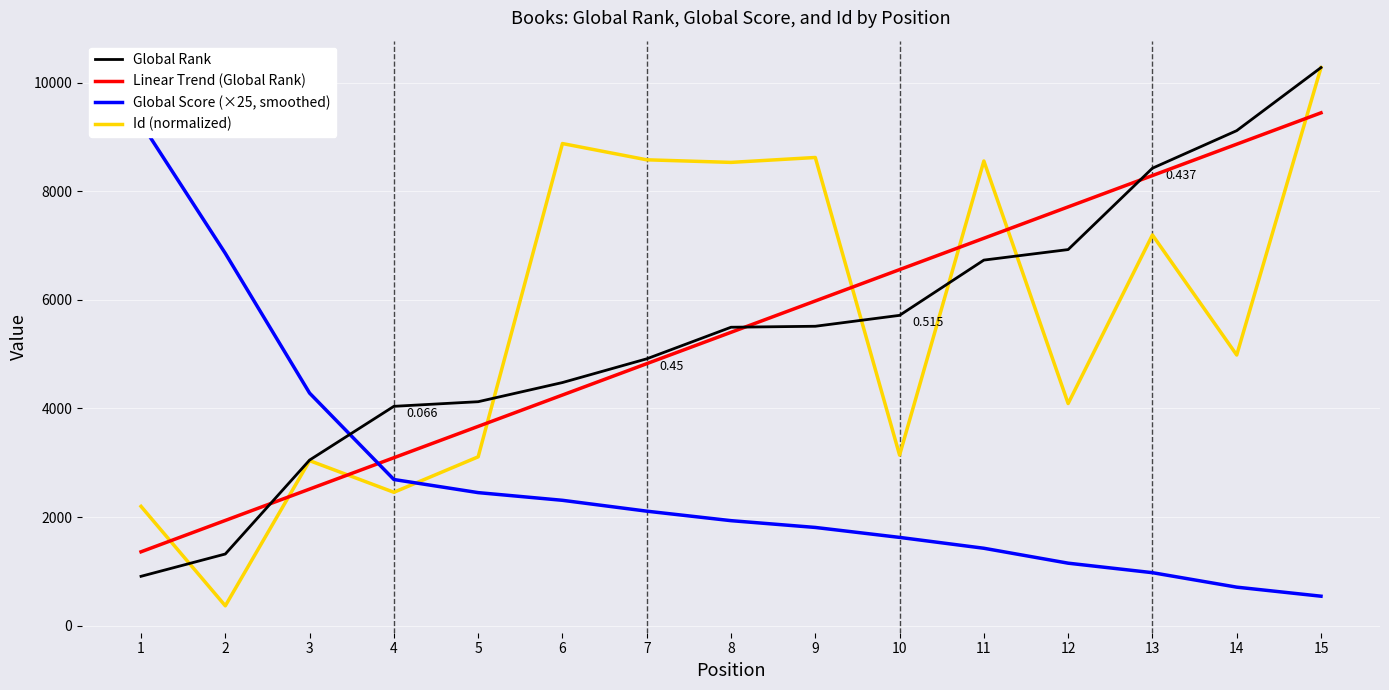

After their last crossing, which series has the higher values: Linear Trend (Global Rank) or Global Score (×25, smoothed)?

Linear Trend (Global Rank)